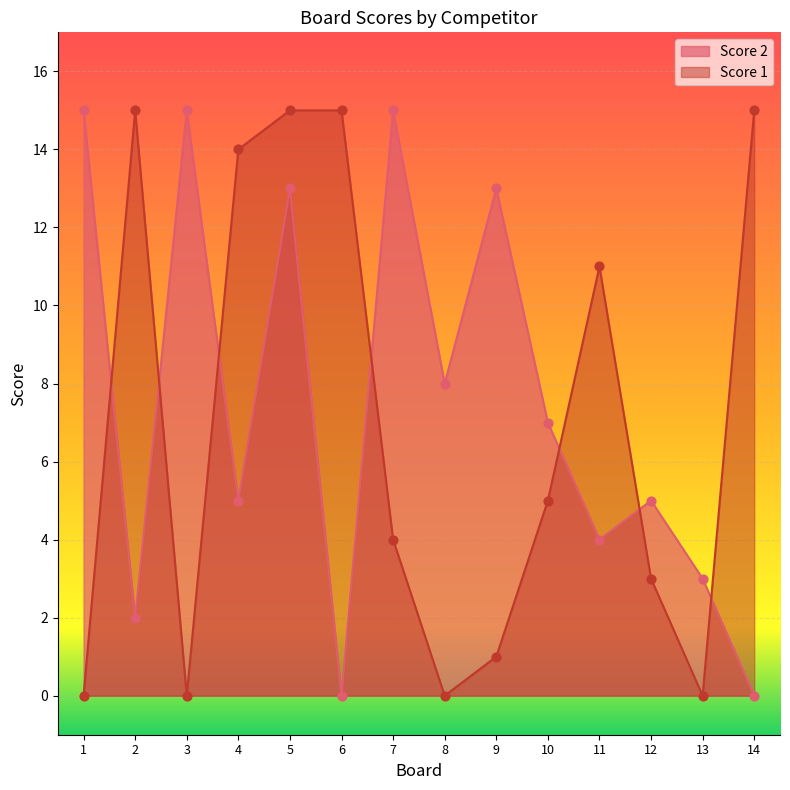

Which series has the largest total across all categories?

Score 2